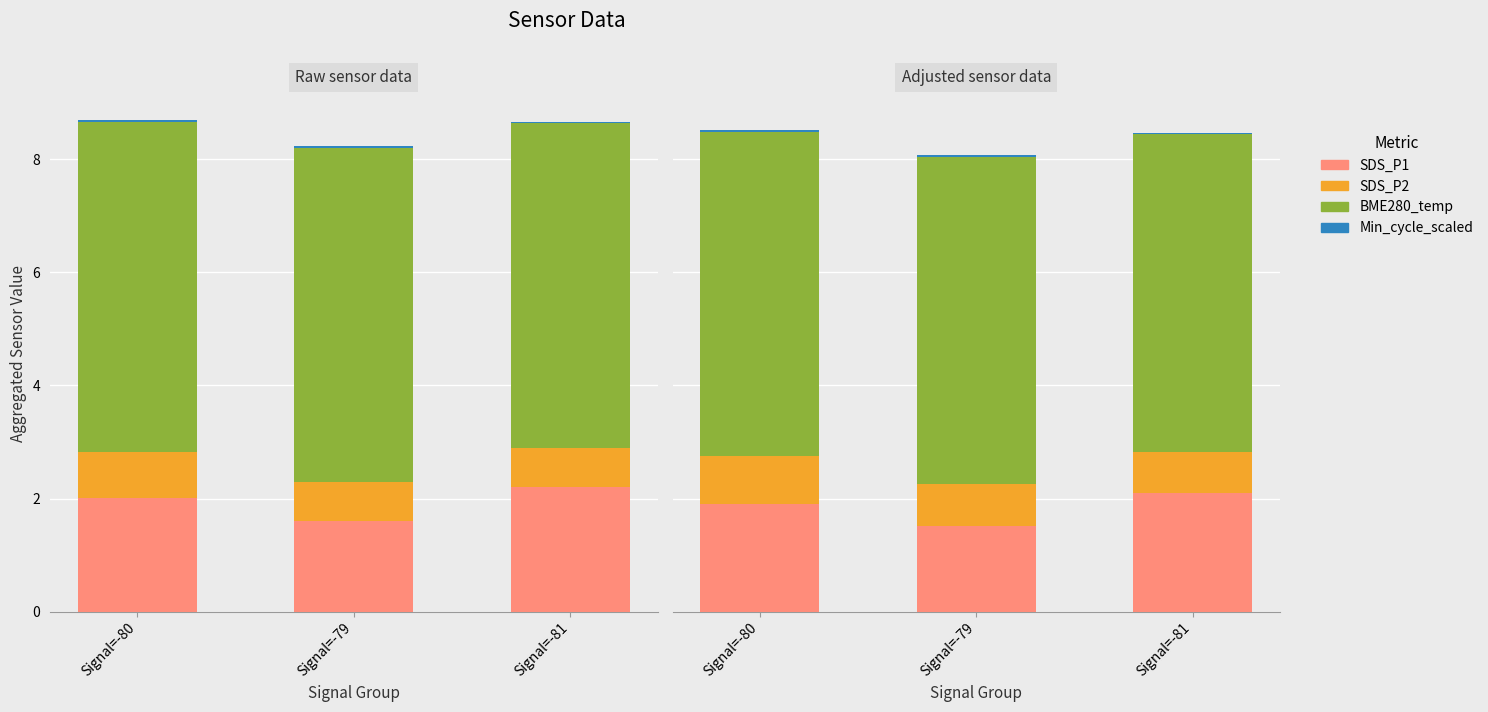

At Signal=-80, list the series in order from largest to smallest.

BME280_temp, SDS_P1, SDS_P2, Min_cycle_scaled